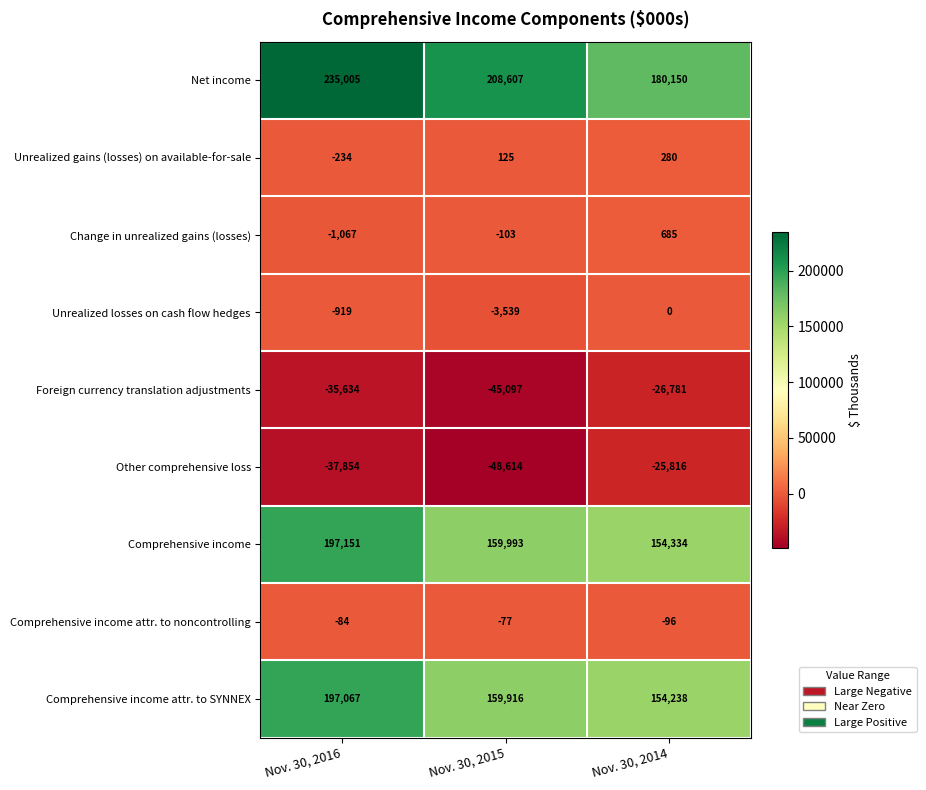

Reading left to right, what are all the values shown in this chart?

Net income: Nov. 30, 2016=235005	Nov. 30, 2015=208607	Nov. 30, 2014=180150
Unrealized gains (losses) on available-for-sale: Nov. 30, 2016=-234	Nov. 30, 2015=125	Nov. 30, 2014=280
Change in unrealized gains (losses): Nov. 30, 2016=-1067	Nov. 30, 2015=-103	Nov. 30, 2014=685
Unrealized losses on cash flow hedges: Nov. 30, 2016=-919	Nov. 30, 2015=-3539	Nov. 30, 2014=0
Foreign currency translation adjustments: Nov. 30, 2016=-35634	Nov. 30, 2015=-45097	Nov. 30, 2014=-26781
Other comprehensive loss: Nov. 30, 2016=-37854	Nov. 30, 2015=-48614	Nov. 30, 2014=-25816
Comprehensive income: Nov. 30, 2016=197151	Nov. 30, 2015=159993	Nov. 30, 2014=154334
Comprehensive income attr. to noncontrolling: Nov. 30, 2016=-84	Nov. 30, 2015=-77	Nov. 30, 2014=-96
Comprehensive income attr. to SYNNEX: Nov. 30, 2016=197067	Nov. 30, 2015=159916	Nov. 30, 2014=154238